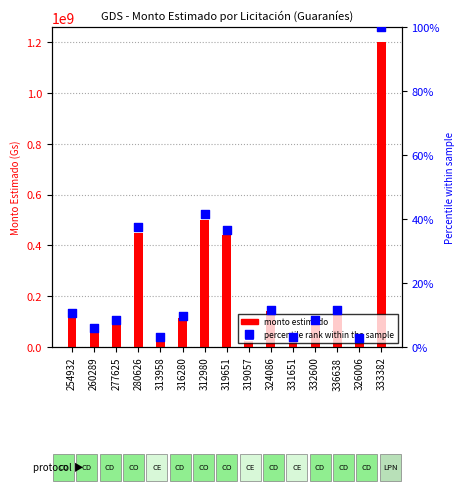

At how many categories does at least one series exceed 490436998?

2